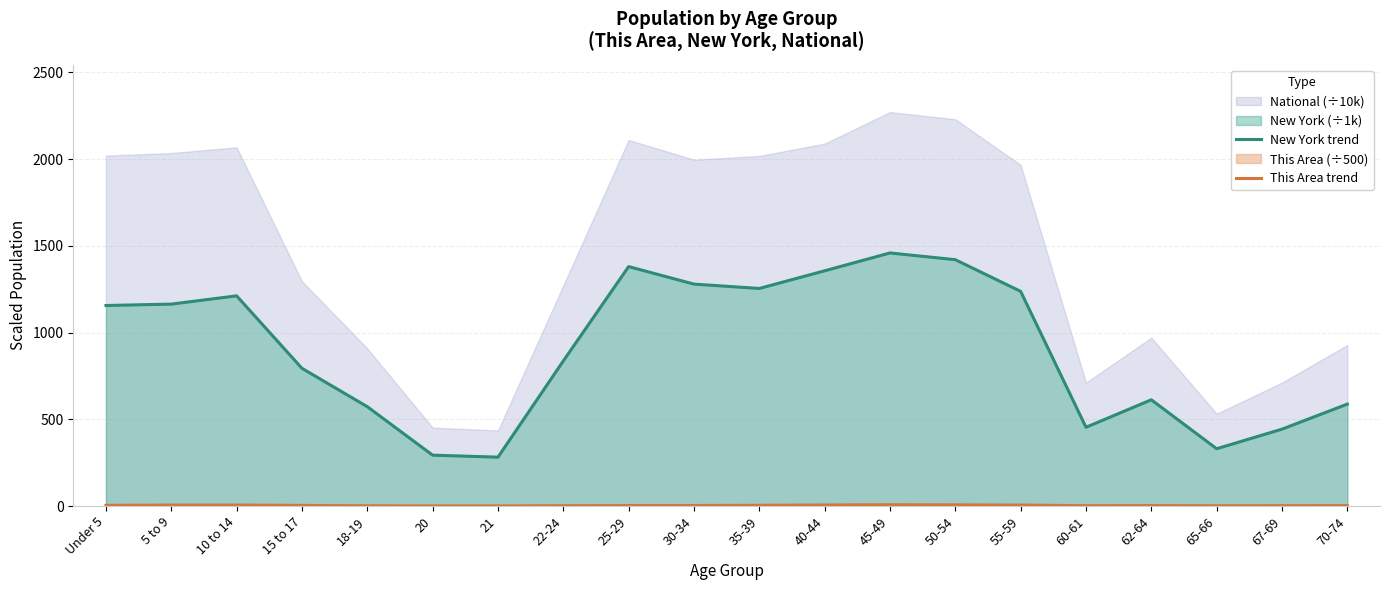

What position from the right is 65-66?

3